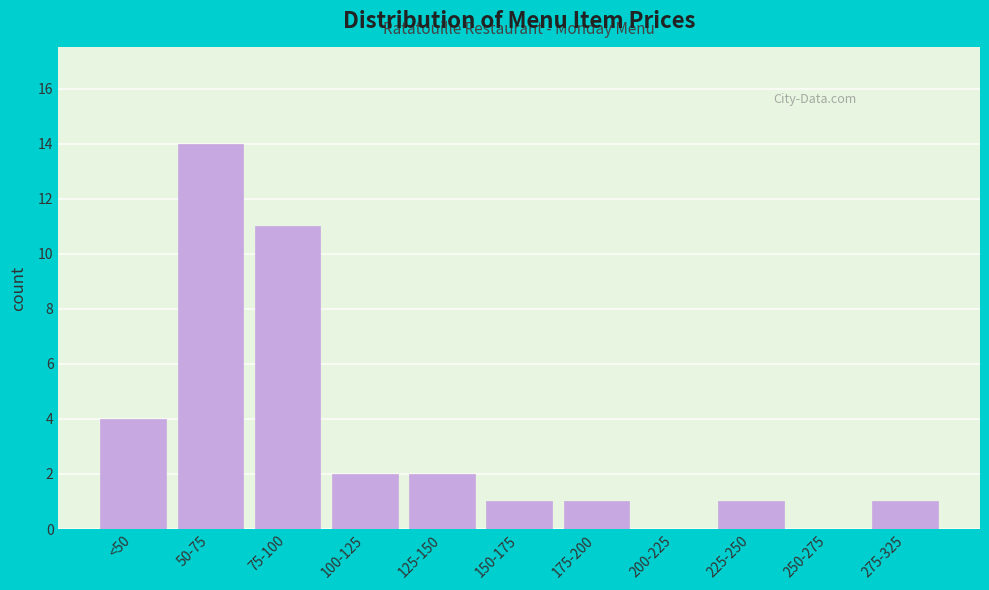

Reading right to left, extract all data points from this chart.

275-325=1	250-275=0	225-250=1	200-225=0	175-200=1	150-175=1	125-150=2	100-125=2	75-100=11	50-75=14	<50=4